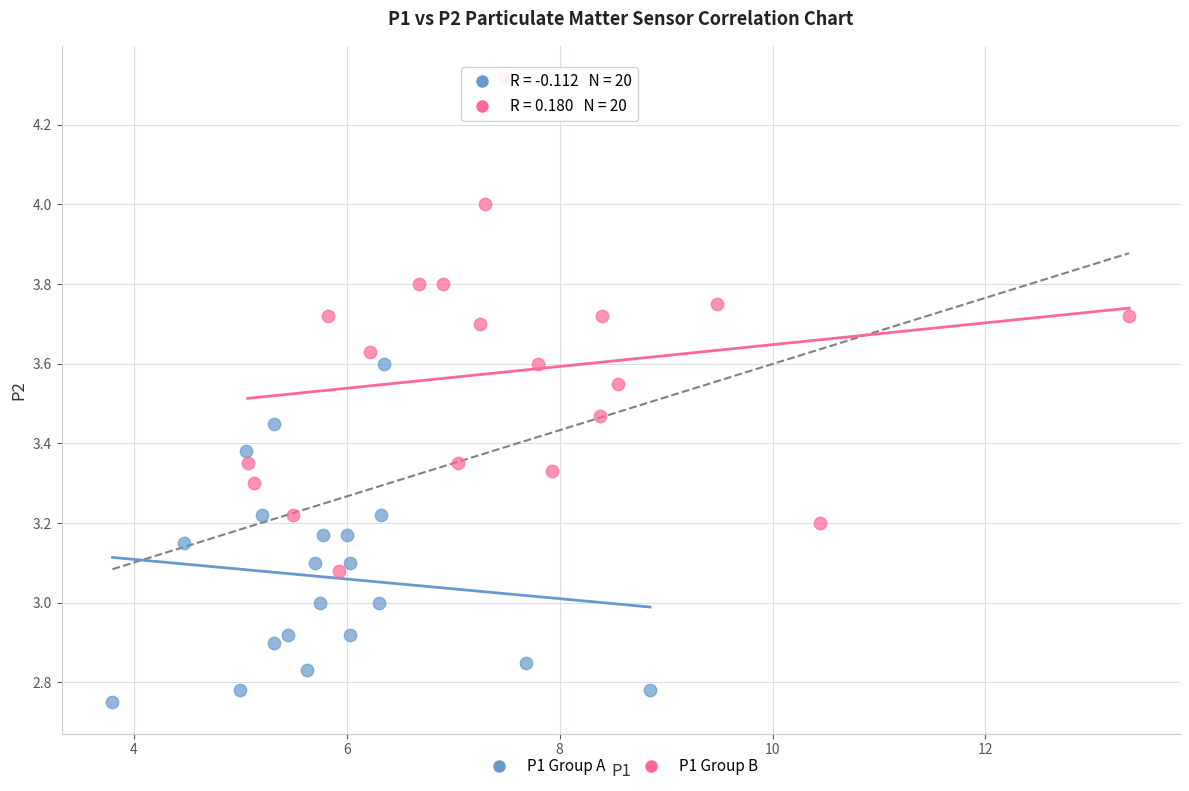

Which series reaches the minimum Y coordinate?

P1 Group A